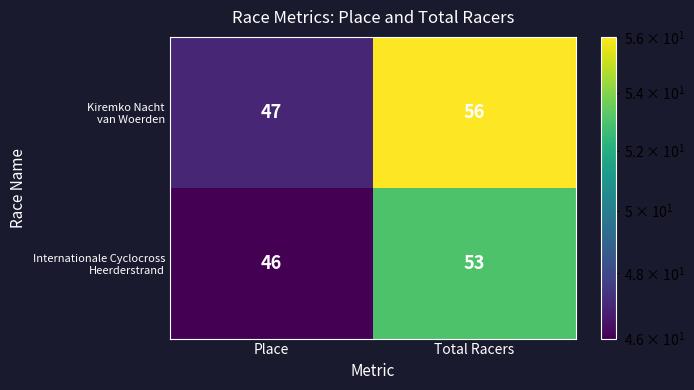

What is the minimum value shown in the chart?

46